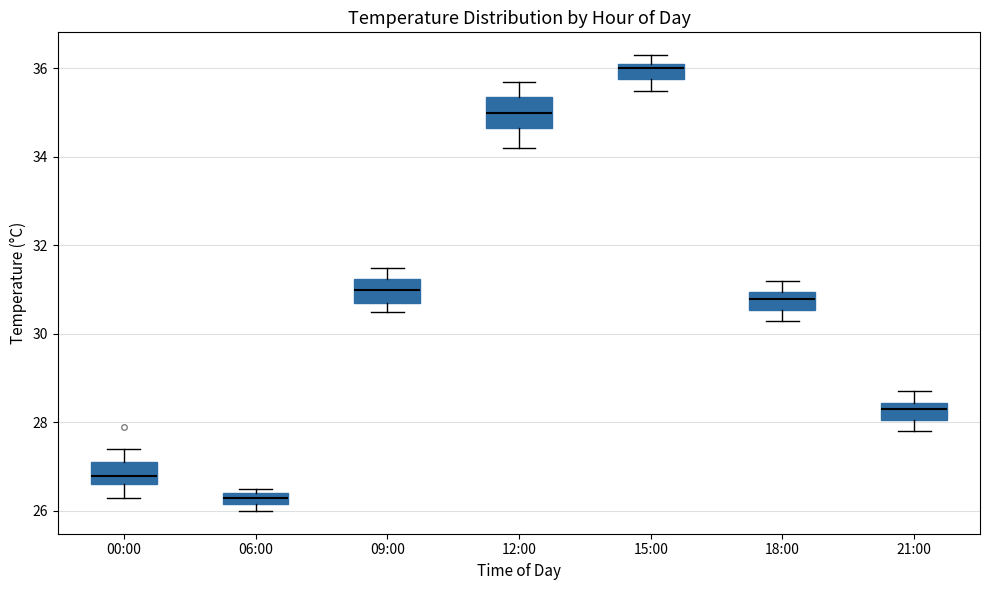

Which box's median line is the highest?

15:00